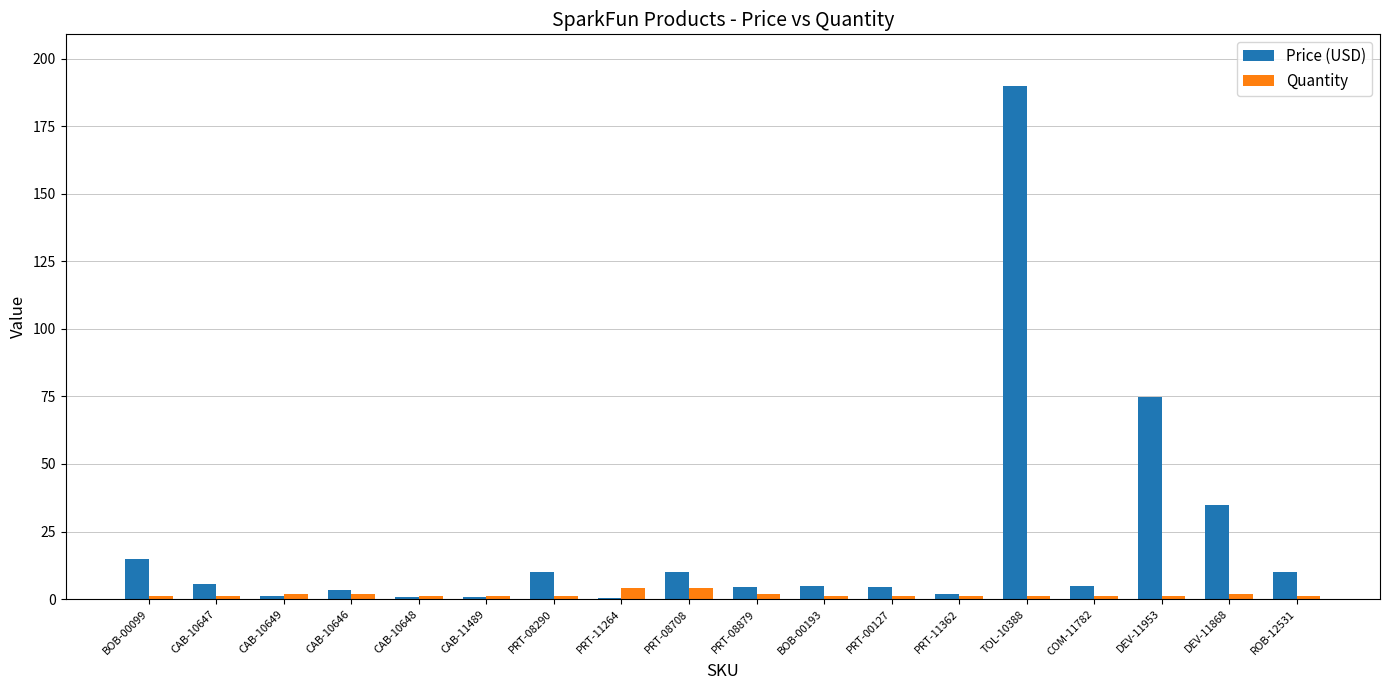

At which category is the sum across all series the highest?

TOL-10388